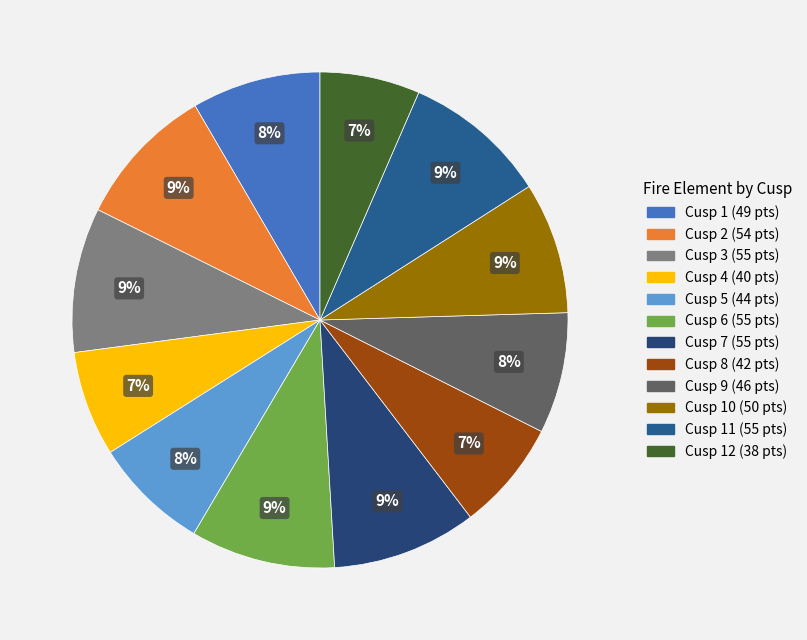

Count the number of slices in the pie.

12